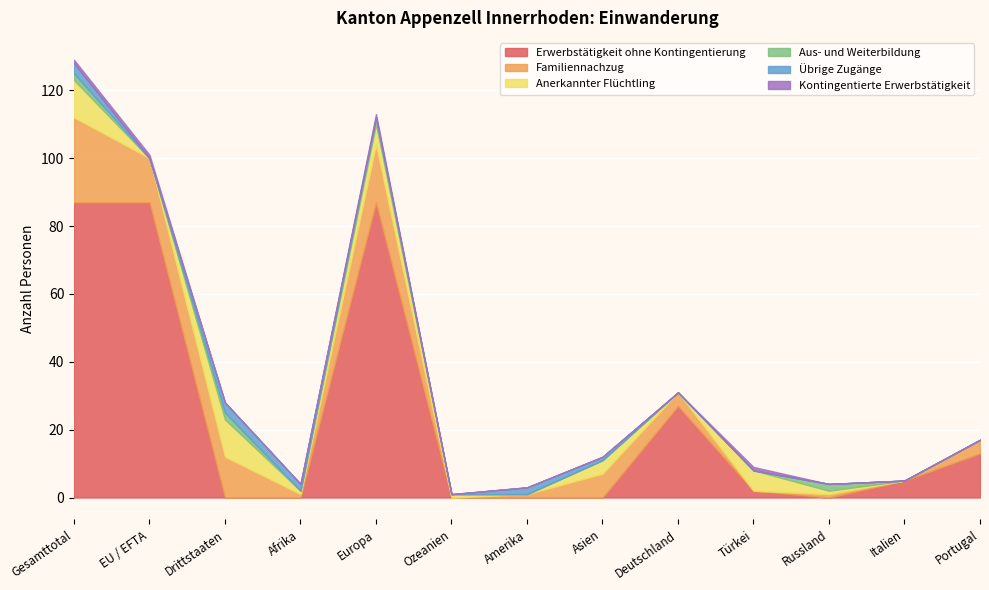

What is the total value across all series at Russland?

4